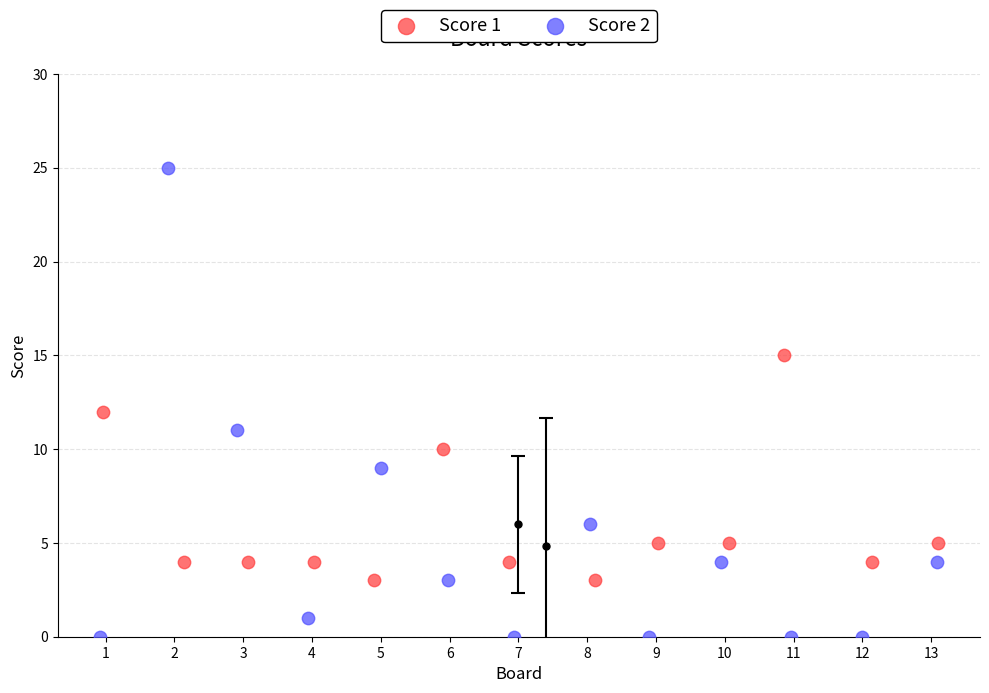

Which series has the widest spread of Y values?

Score 2